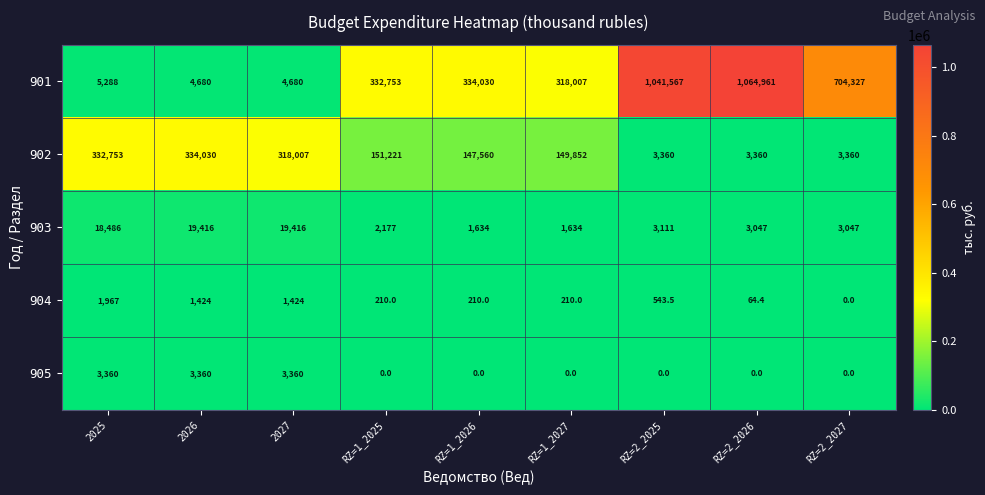

What is the total value across all series at RZ=1_2027?

469703.0